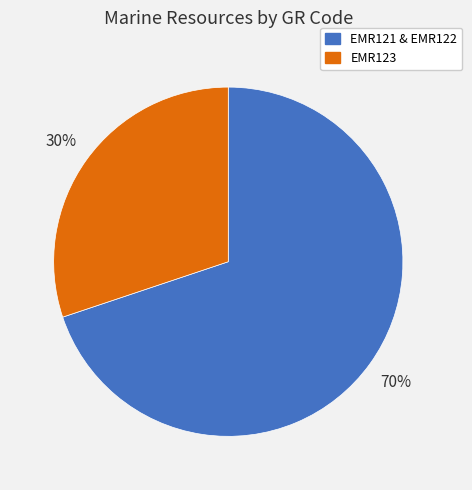

Which slice is the smallest?

EMR123